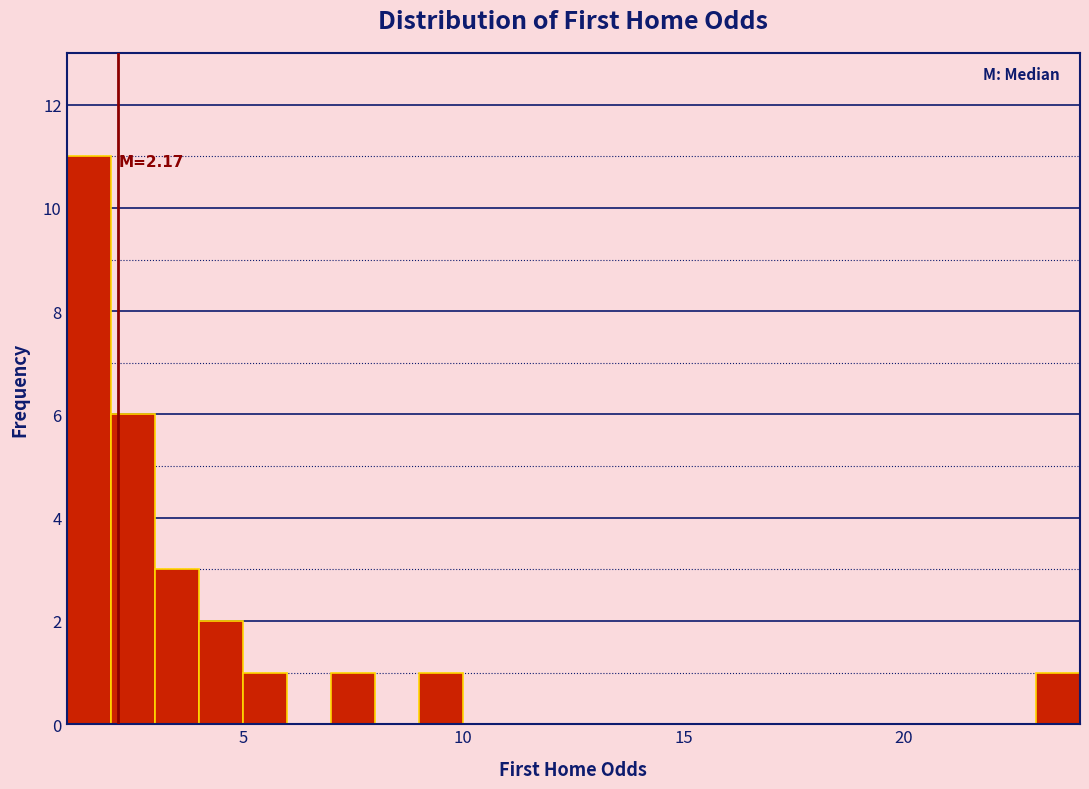

Read against the x-axis, roughly where is the centre of the tallest bar?

1.5